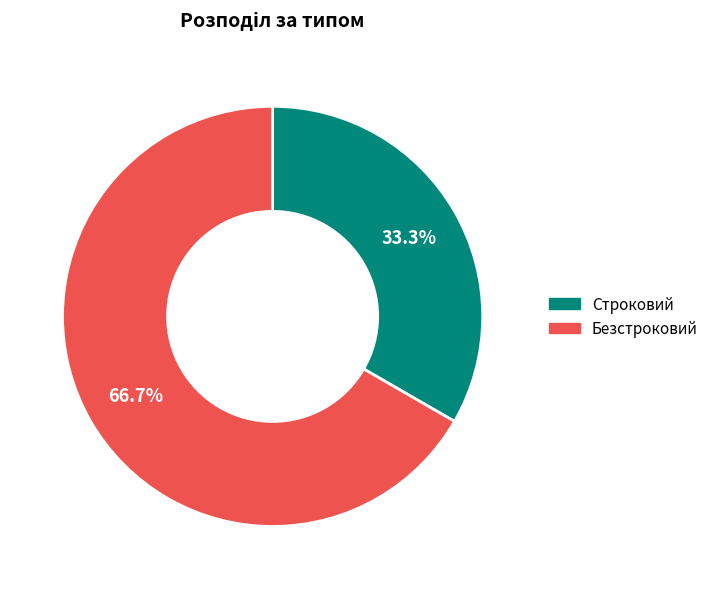

Which slice represents more than half of the pie?

Безстроковий